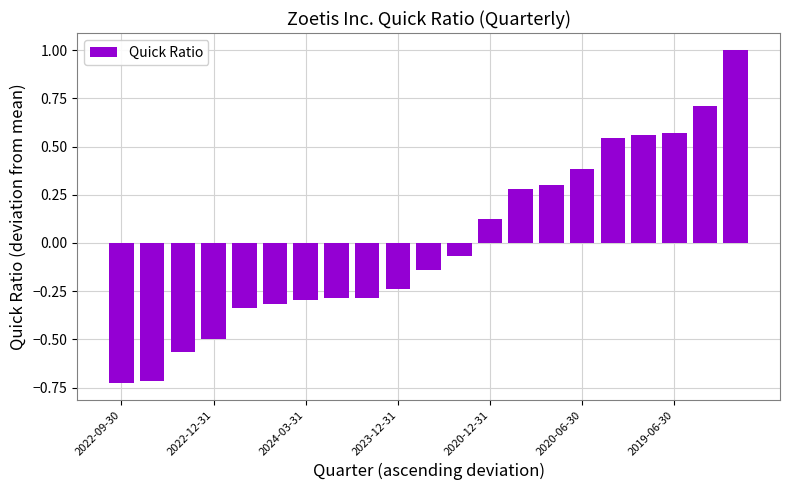

What is the difference between the second highest and second lowest values?

1.4